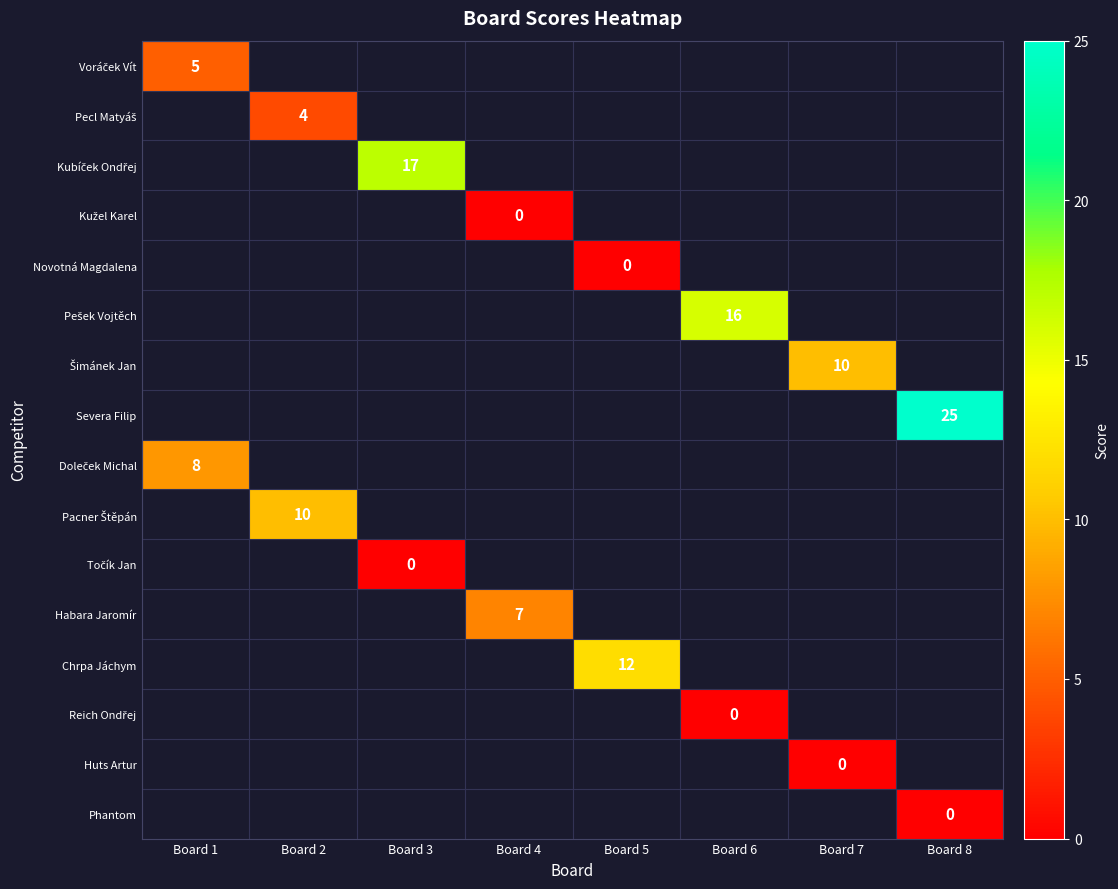

What is the maximum value shown in the chart?

25.0